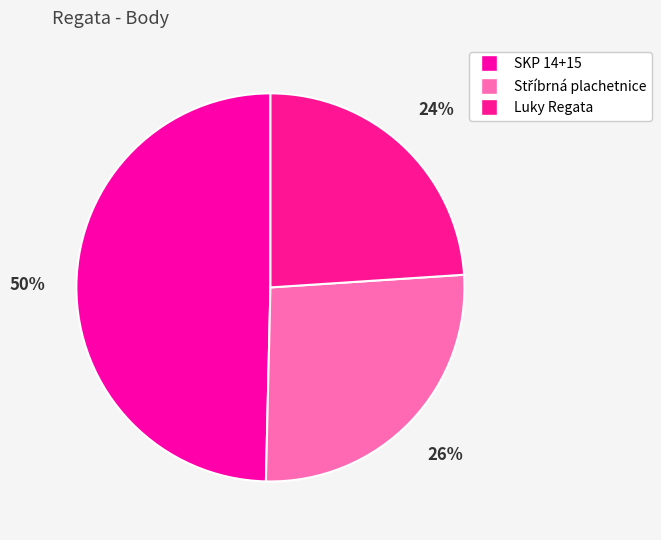

What percentage is NOT represented by Luky Regata?

76.0%